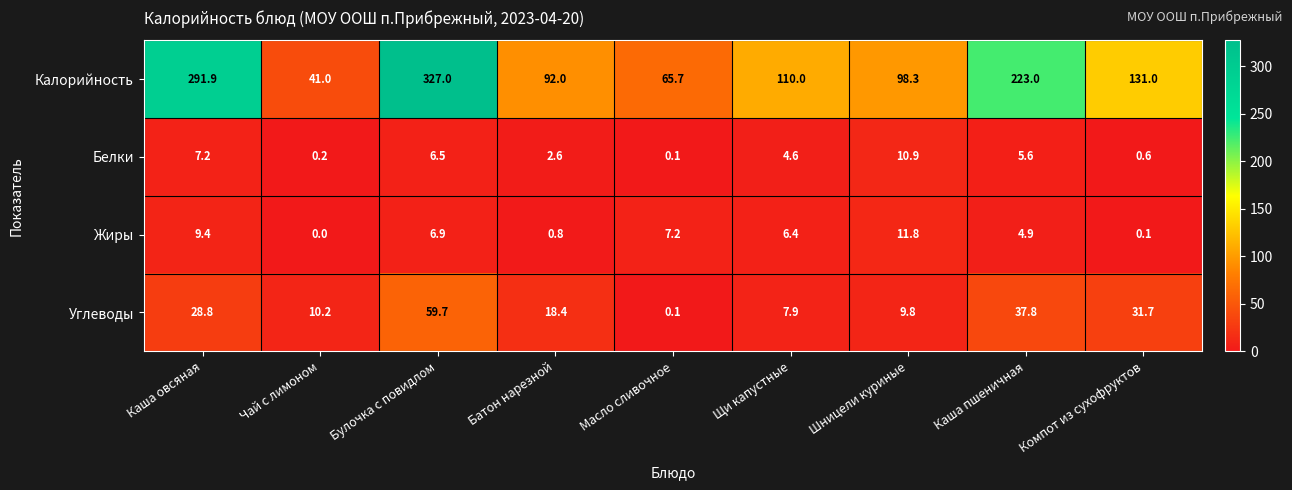

What is the spread (max minus min) of values at Батон нарезной?

91.2